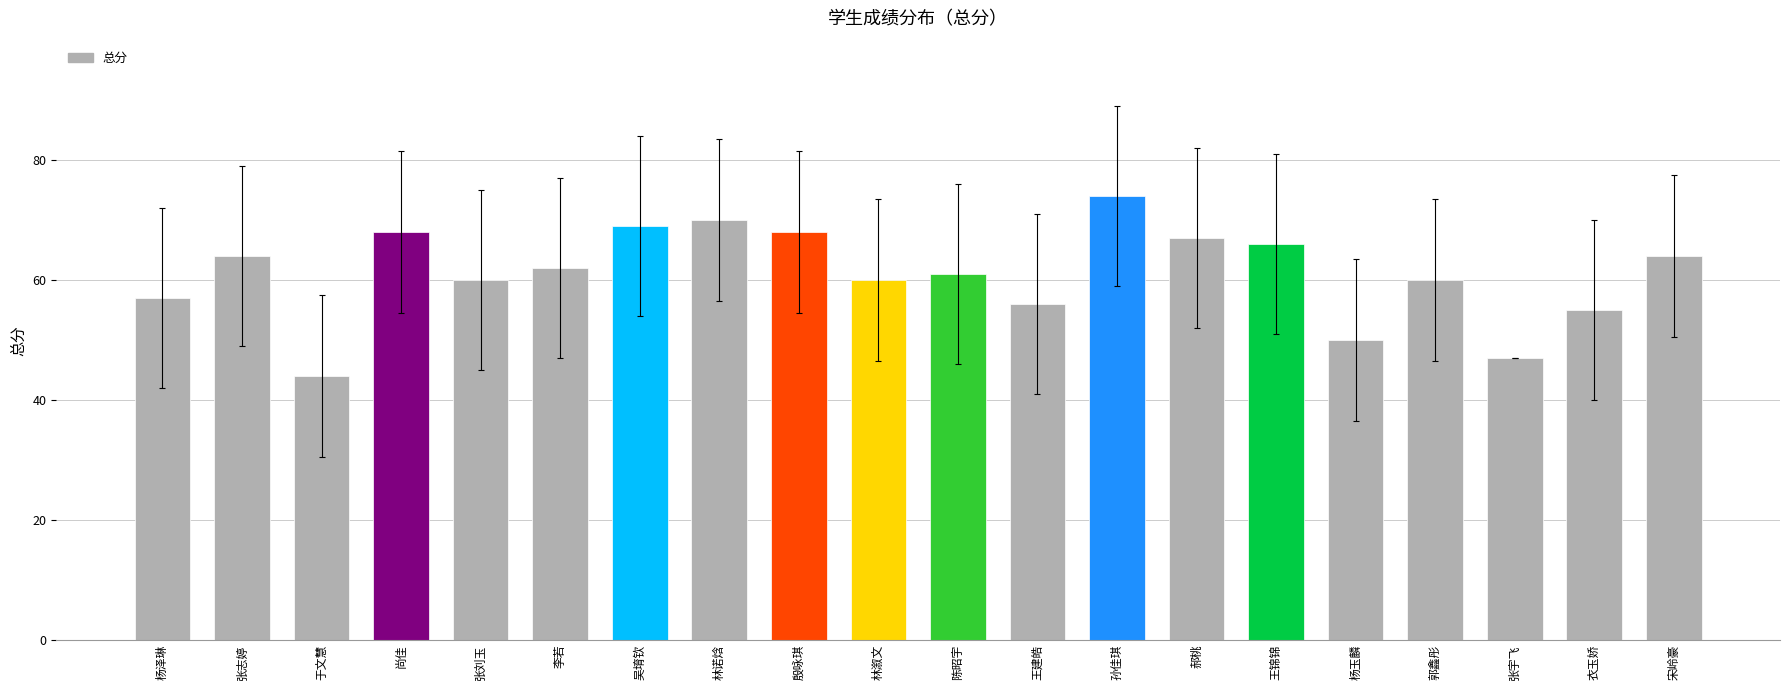

What is the label of the 7th bar from the right?

郝桃